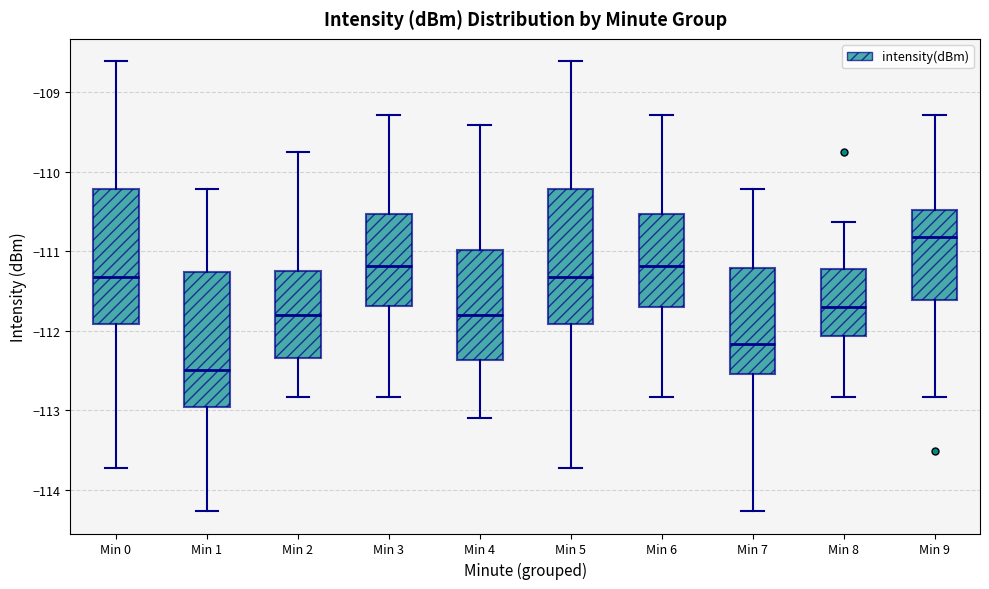

Reading left to right, transcribe this box plot: for each box, give where its median line is, the range the box spans, and where its two whiskers end, as read against the y-axis. The values are not printed on the chart, so give them approximately, as read against the axis.

Min 0: median -111.3, box -111.9 to -110.2, whiskers -113.7 to -108.6
Min 1: median -112.5, box -113.0 to -111.3, whiskers -114.3 to -110.2
Min 2: median -111.8, box -112.3 to -111.3, whiskers -112.8 to -109.7
Min 3: median -111.2, box -111.7 to -110.5, whiskers -112.8 to -109.3
Min 4: median -111.8, box -112.4 to -111.0, whiskers -113.1 to -109.4
Min 5: median -111.3, box -111.9 to -110.2, whiskers -113.7 to -108.6
Min 6: median -111.2, box -111.7 to -110.5, whiskers -112.8 to -109.3
Min 7: median -112.2, box -112.5 to -111.2, whiskers -114.3 to -110.2
Min 8: median -111.7, box -112.1 to -111.2, whiskers -112.8 to -110.6
Min 9: median -110.8, box -111.6 to -110.5, whiskers -112.8 to -109.3